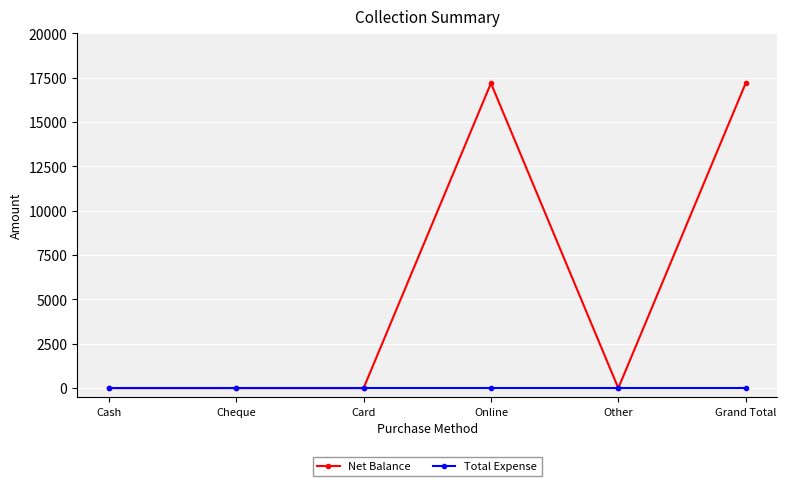

Which series has the largest total across all categories?

Net Balance